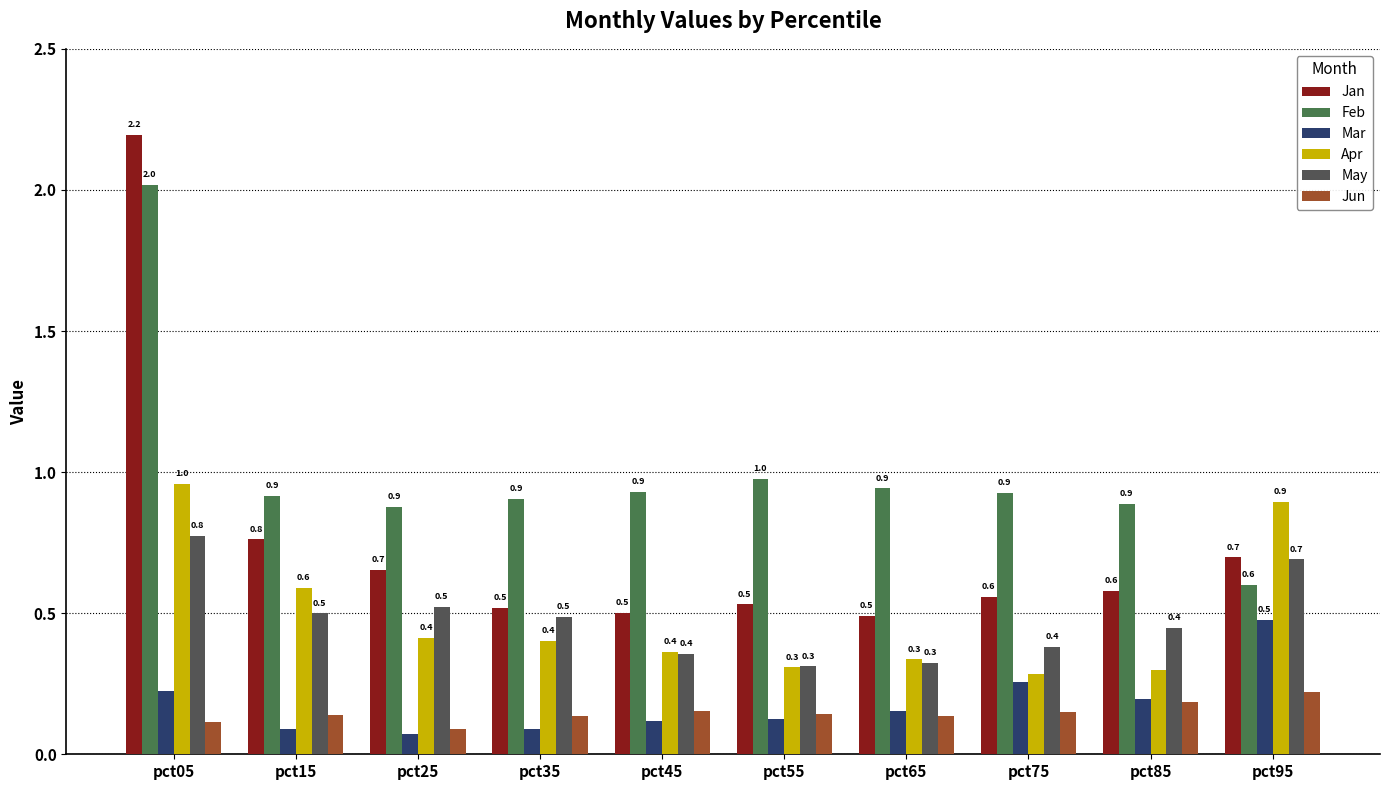

Which series has the largest range (max minus min)?

Jan